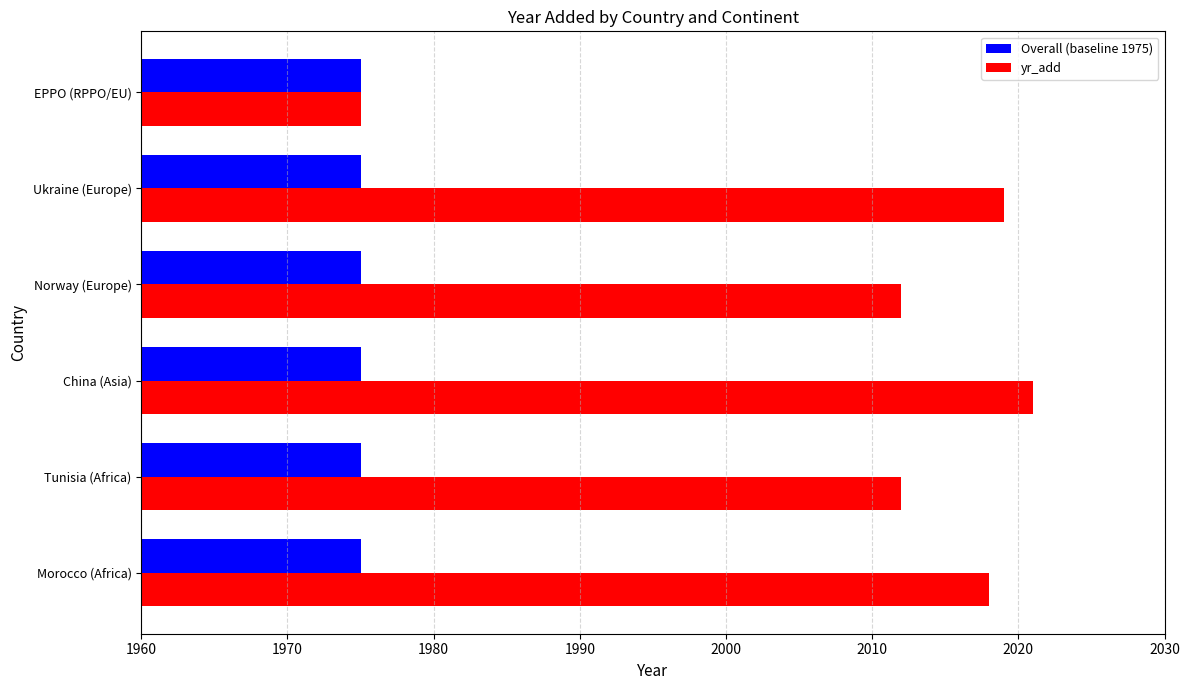

Which series has the largest range (max minus min)?

yr_add